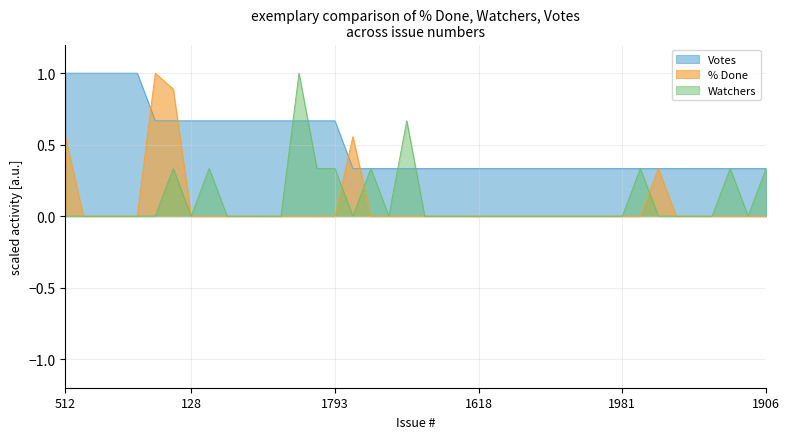

After their last crossing, which series has the higher values: Votes or % Done?

Votes